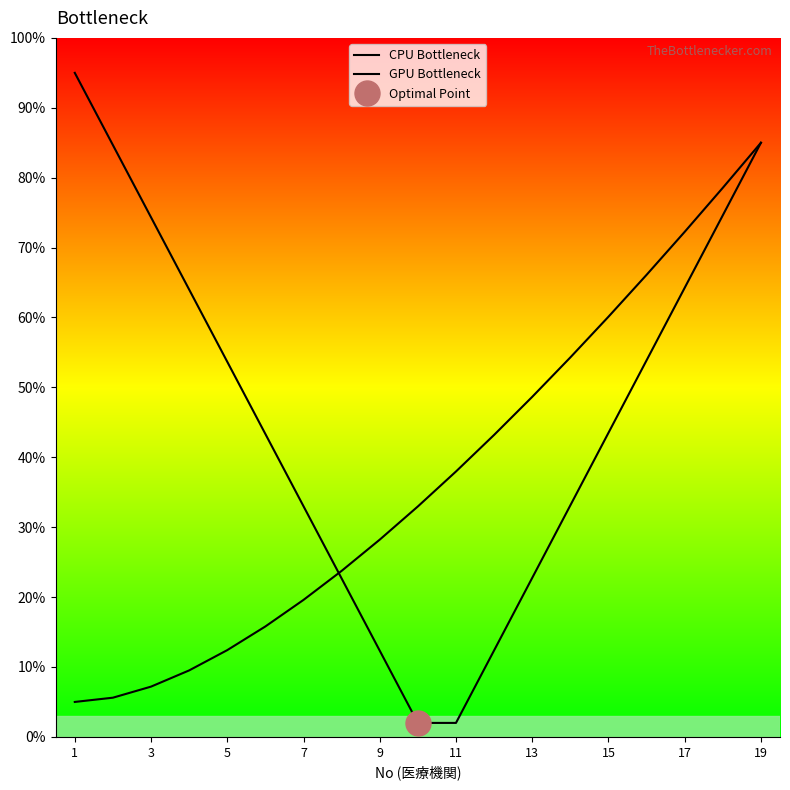

What is the difference between the GPU Bottleneck values at 11 and 15?

22.1